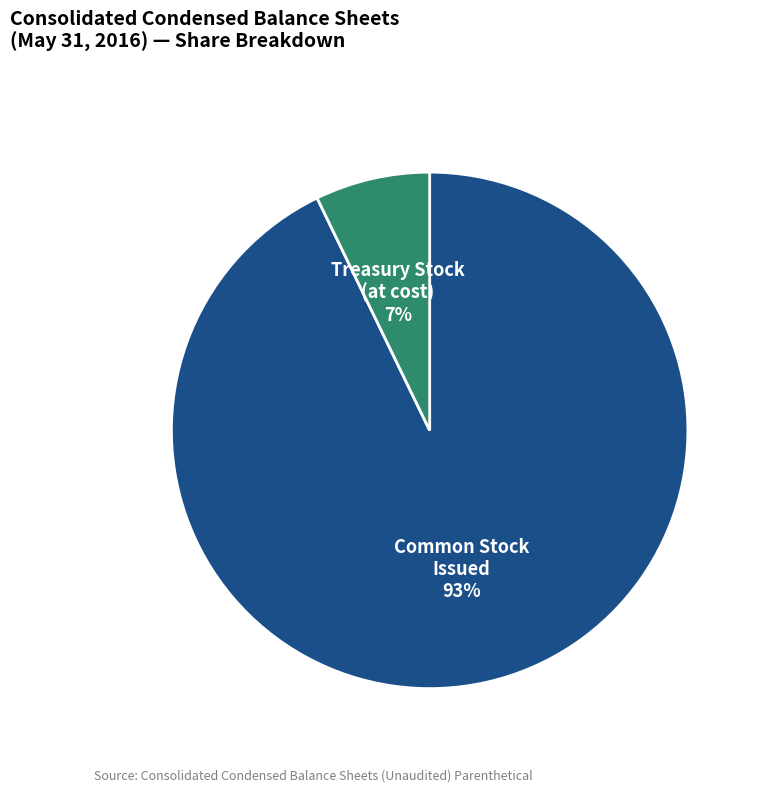

To the nearest percent, what is the difference between the largest and smallest slice percentages?

86%